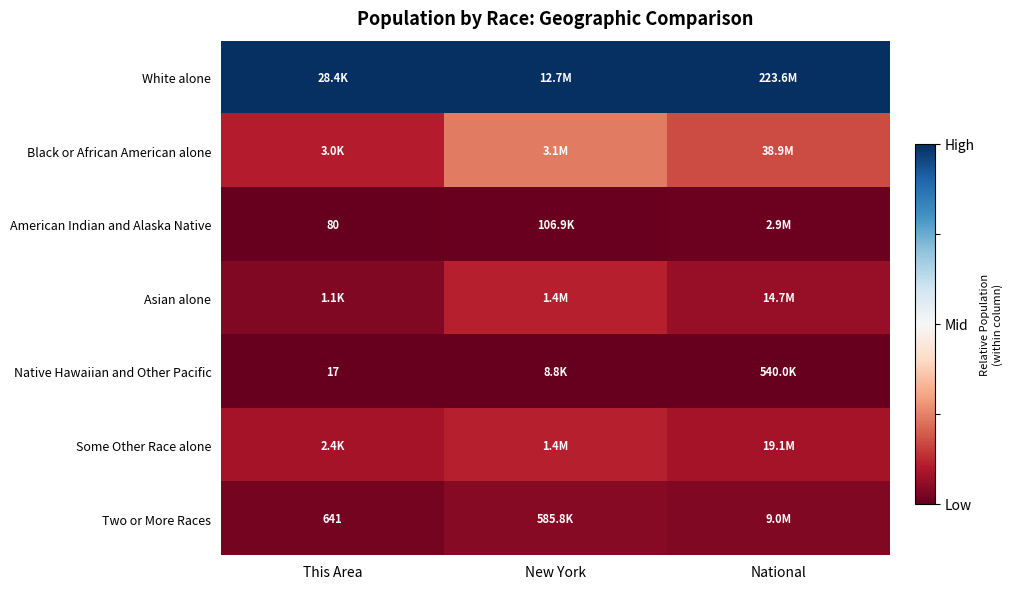

Is it true that Some Other Race alone equals 0.1 at New York?

False